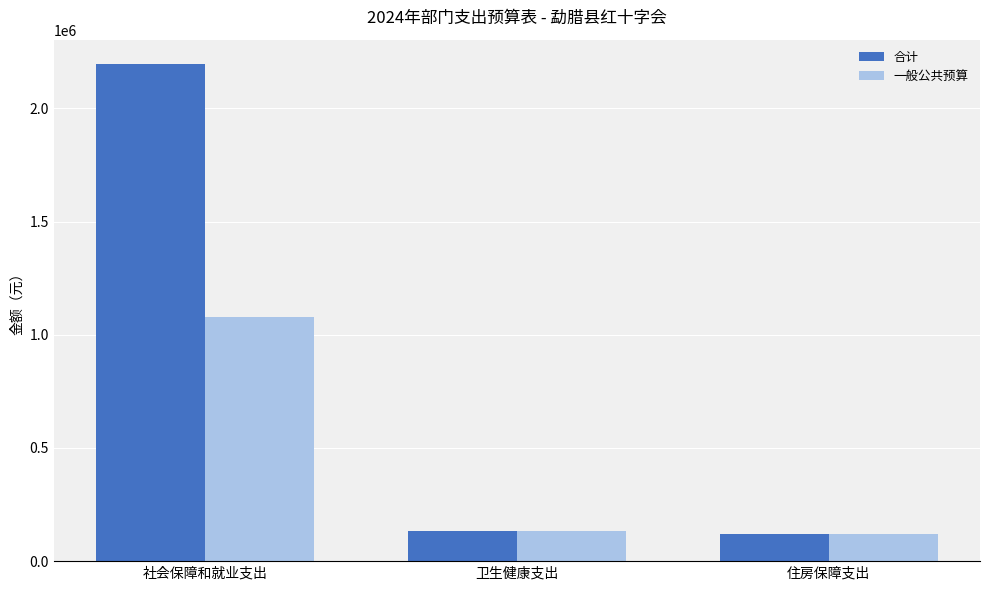

What is the difference between the 合计 values at 社会保障和就业支出 and 住房保障支出?

2075765.8